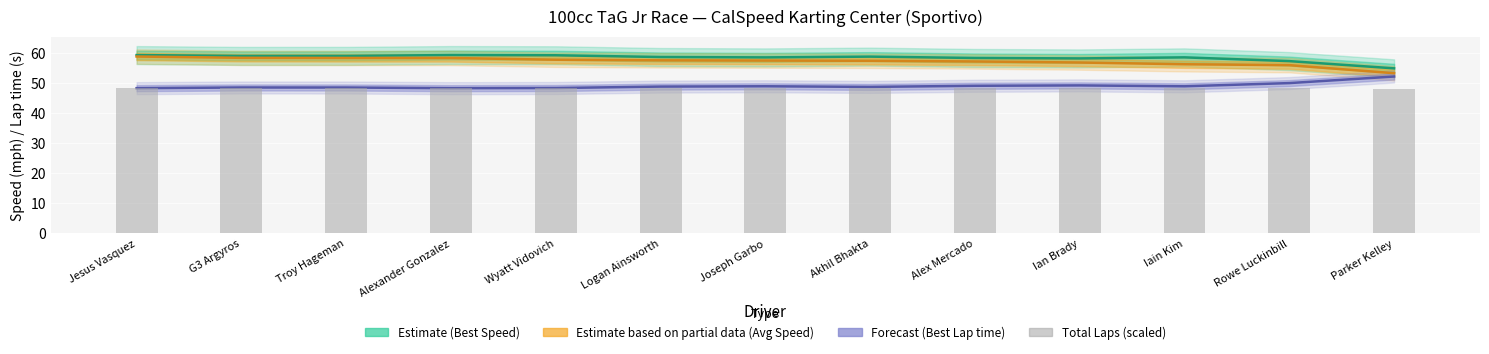

Which label corresponds to the largest value in the chart?

Jesus Vasquez